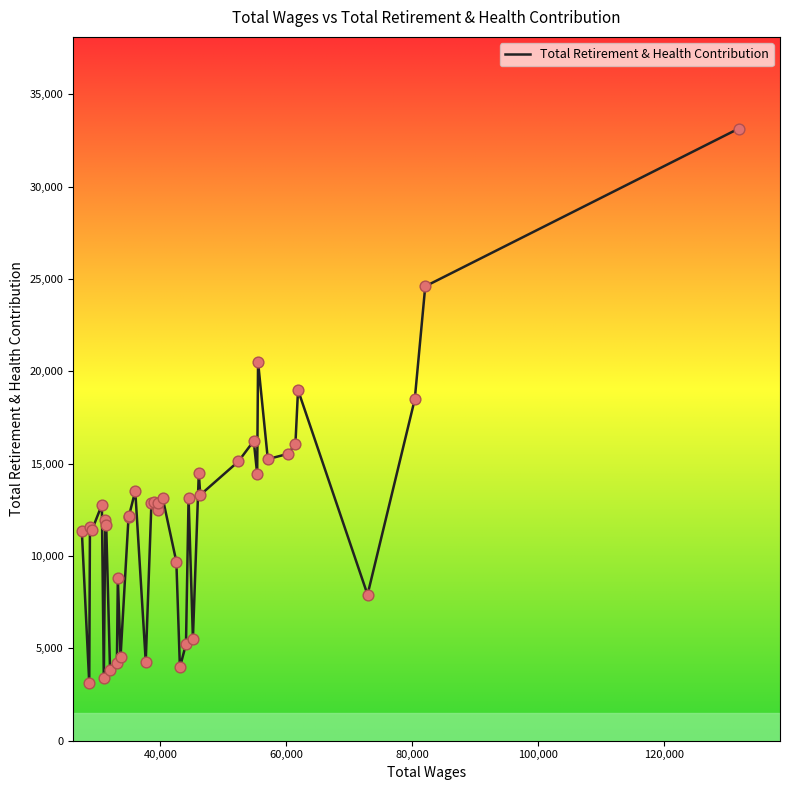

What is the maximum value shown in the chart?

33133